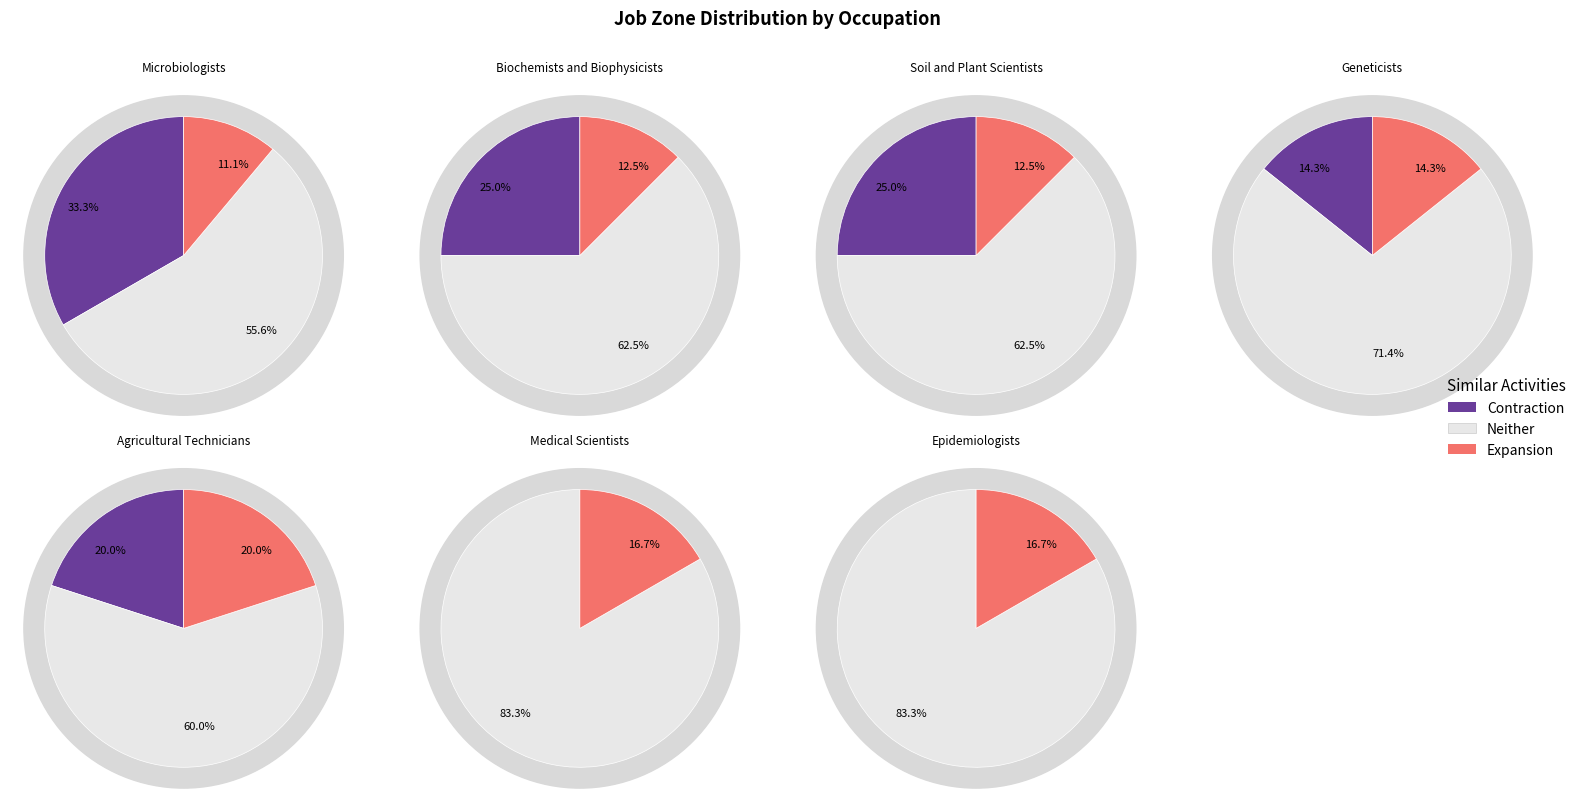

Is Epidemiologists the majority of the pie?

No